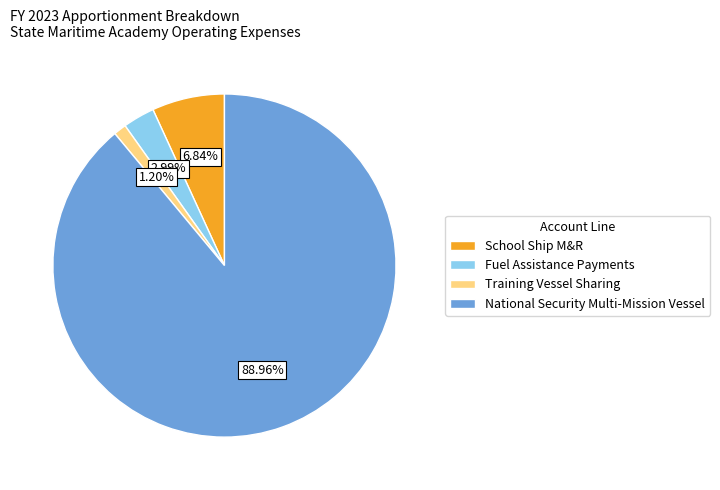

Which category accounts for the majority?

National Security Multi-Mission Vessel